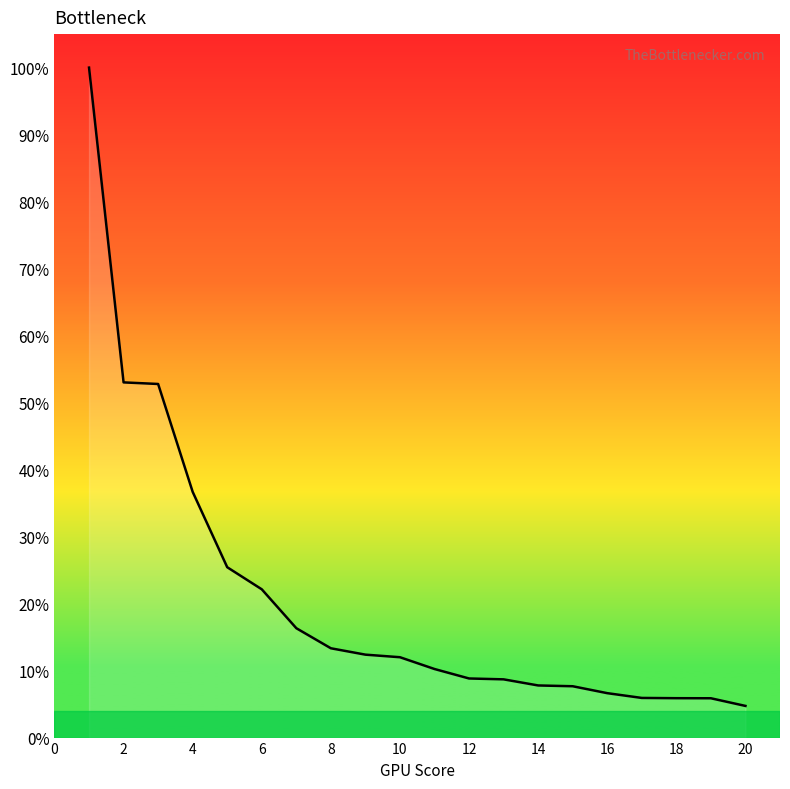

What is the difference between the second highest and minimum values?

48.3